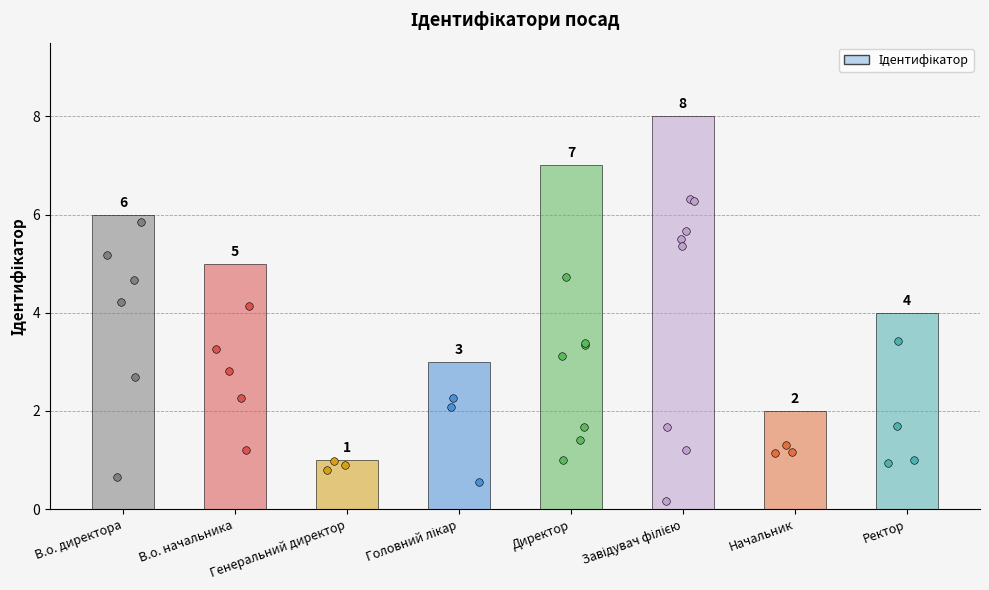

Between В.о. директора and В.о. начальника, which is larger?

В.о. директора